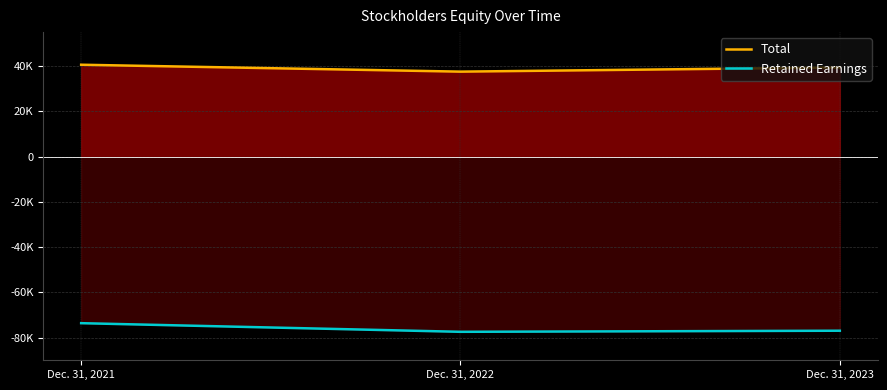

What is the maximum value for Retained Earnings?

-73620